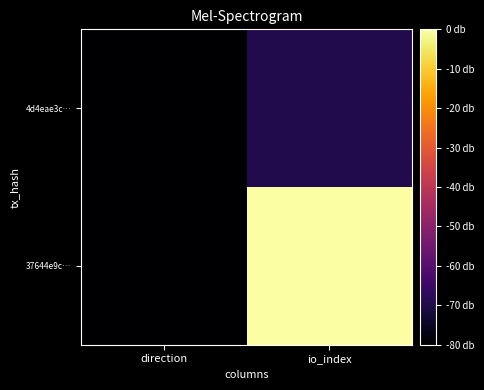

Rank the series at direction from lowest to highest value.

37644e9c…, 4d4eae3c…